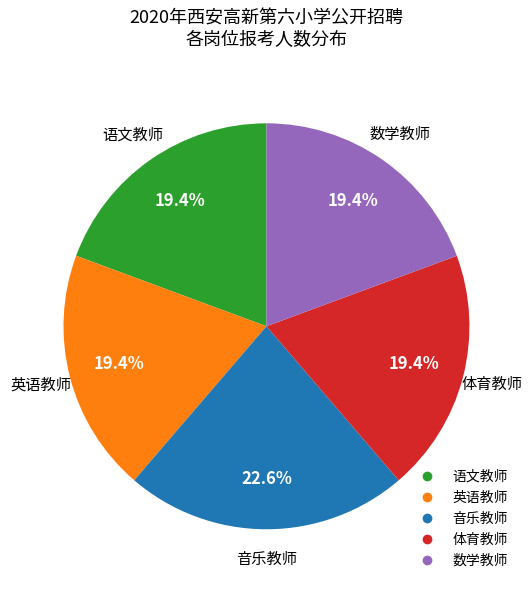

Is it true that 体育教师 is 1% of the pie?

False